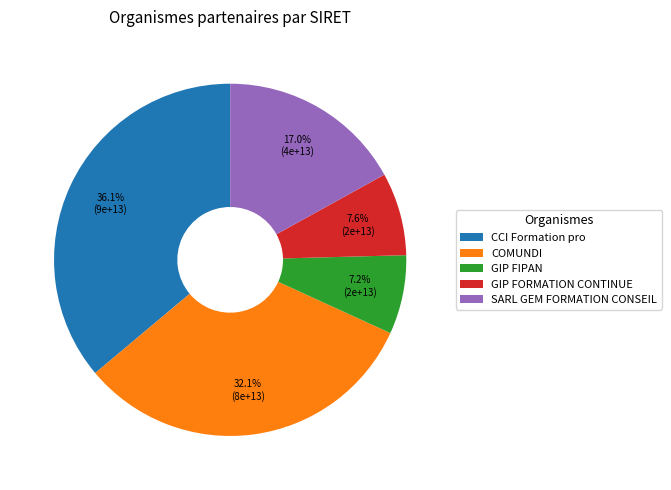

To the nearest percent, what is the difference between the largest and smallest slice percentages?

29%